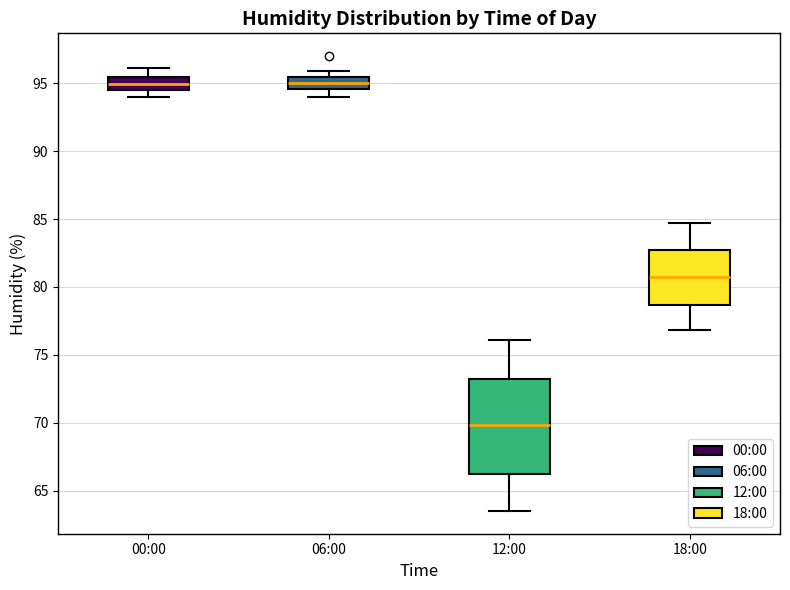

Which box's median line is the lowest?

12:00